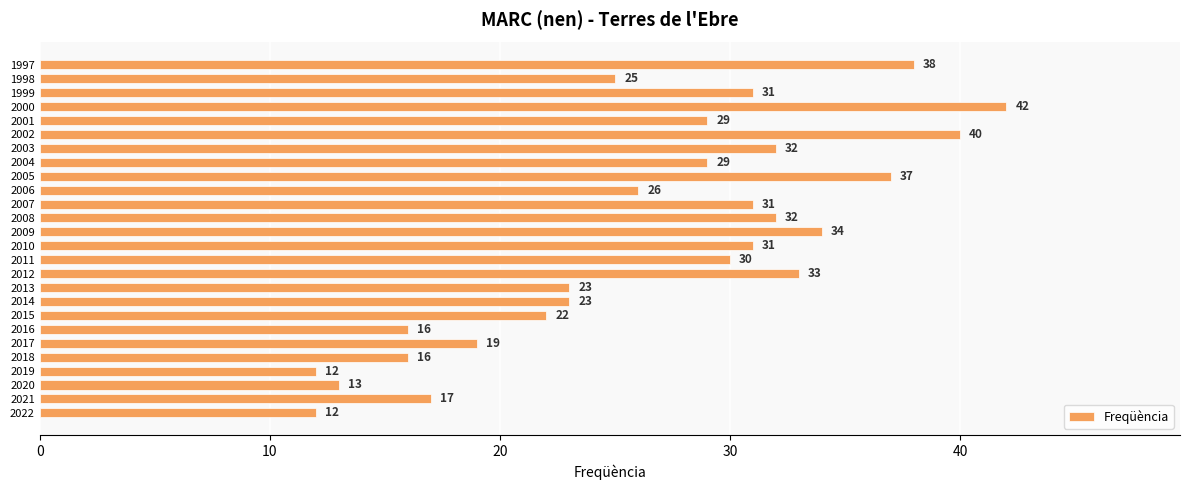

True or false: the data shows 12 at 2022.

True